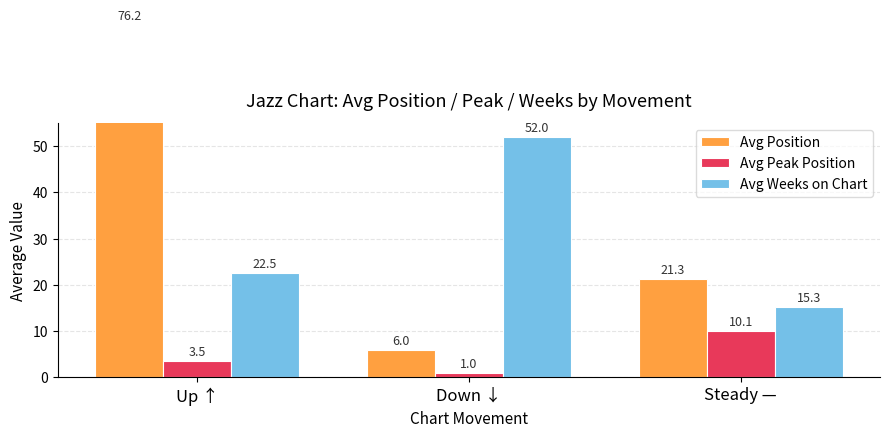

How many bars are there in total?

9